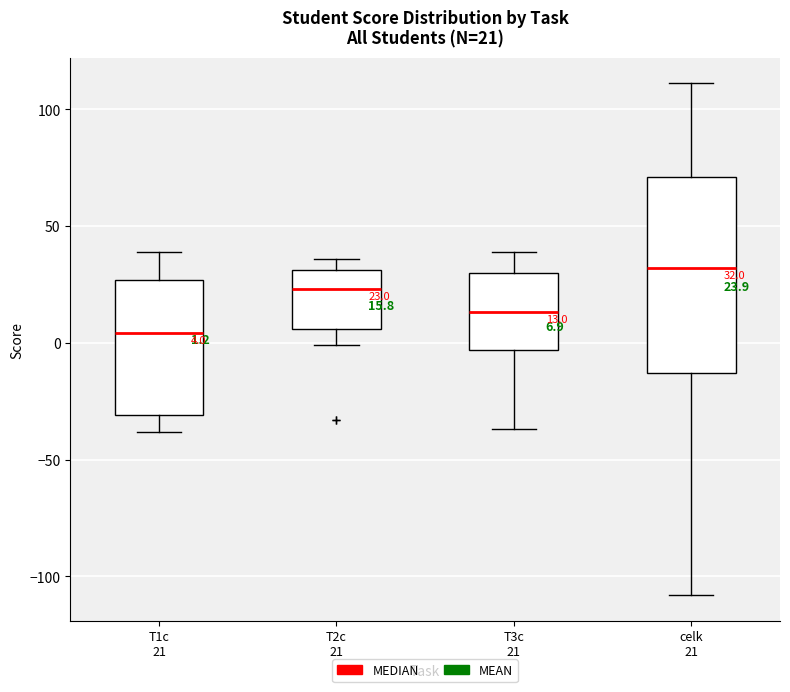

Which box's median line is the lowest?

T1c 21